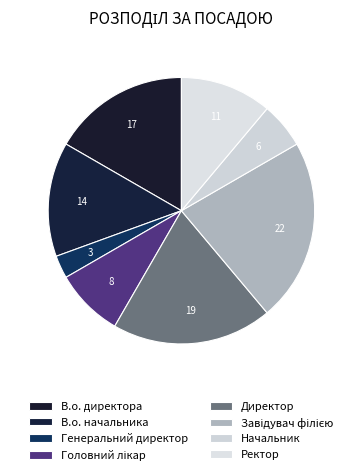

Rank the categories by value from lowest to highest.

Генеральний директор, Начальник, Головний лікар, Ректор, В.о. начальника, В.о. директора, Директор, Завідувач філією